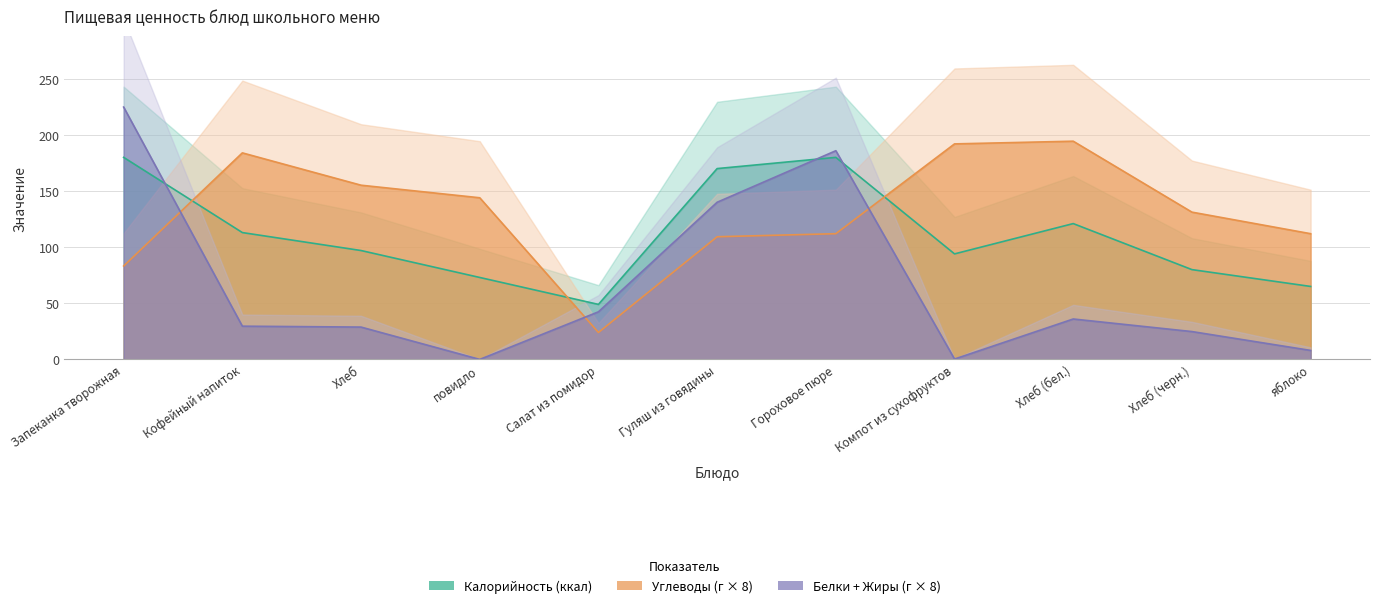

What is the difference between the Углеводы values at Компот из сухофруктов and Хлеб?

36.8